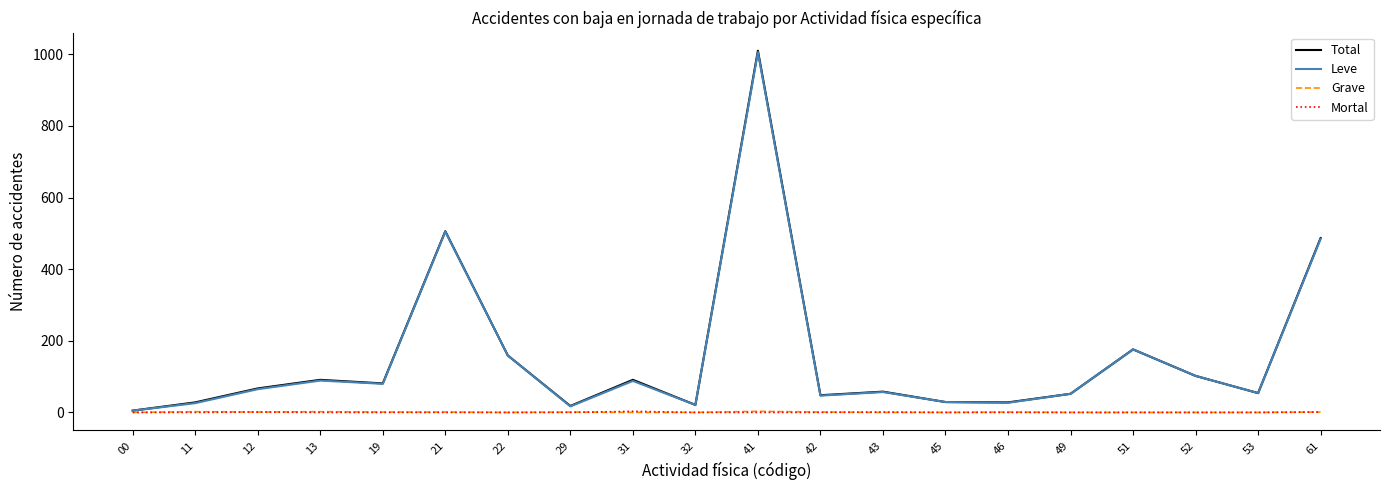

Reading right to left, what are all the values shown in this chart?

Total: 61=487	53=54	52=102	51=176	49=52	46=28	45=29	43=58	42=48	41=1010	32=21	31=91	29=18	22=159	21=506	19=81	13=91	12=67	11=28	00=5
Leve: 61=485	53=54	52=102	51=176	49=52	46=27	45=29	43=57	42=47	41=1006	32=21	31=88	29=17	22=159	21=505	19=80	13=89	12=65	11=26	00=5
Grave: 61=1	53=0	52=0	51=0	49=0	46=1	45=0	43=0	42=1	41=3	32=0	31=0	29=1	22=0	21=1	19=1	13=2	12=1	11=2	00=0
Mortal: 61=1	53=0	52=0	51=0	49=0	46=0	45=0	43=1	42=0	41=0	32=0	31=3	29=0	22=0	21=0	19=0	13=0	12=1	11=0	00=0